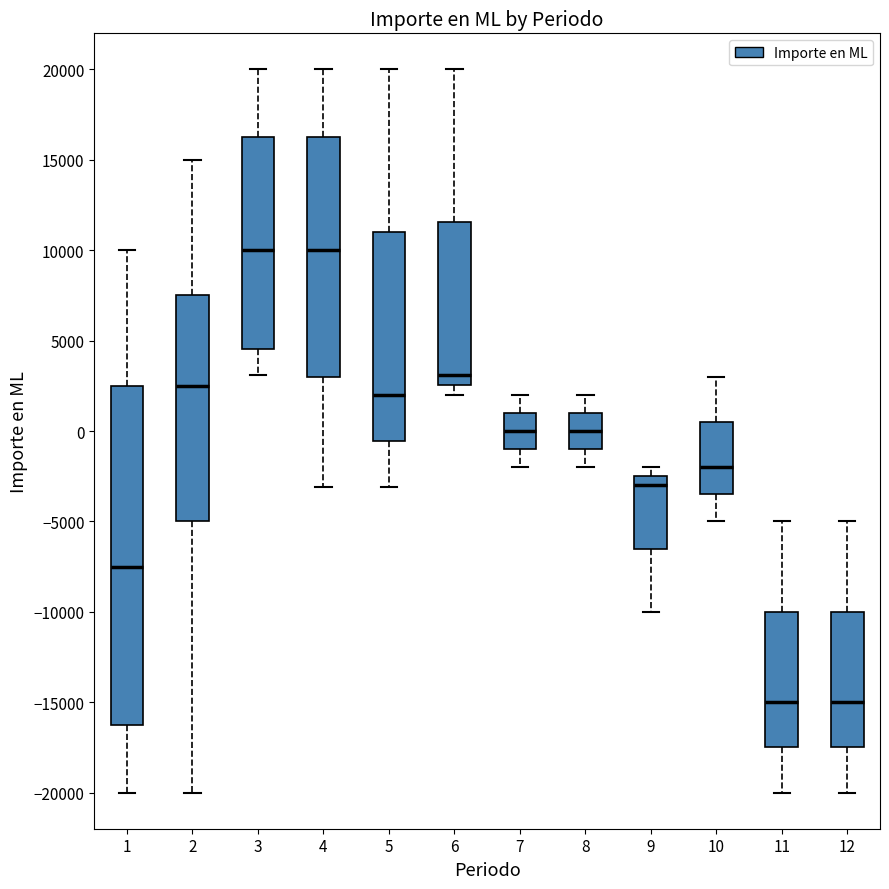

Where does the upper whisker of the box at x = 7 end on the y-axis? The values are not printed on the chart, so give them approximately, as read against the axis.

2000